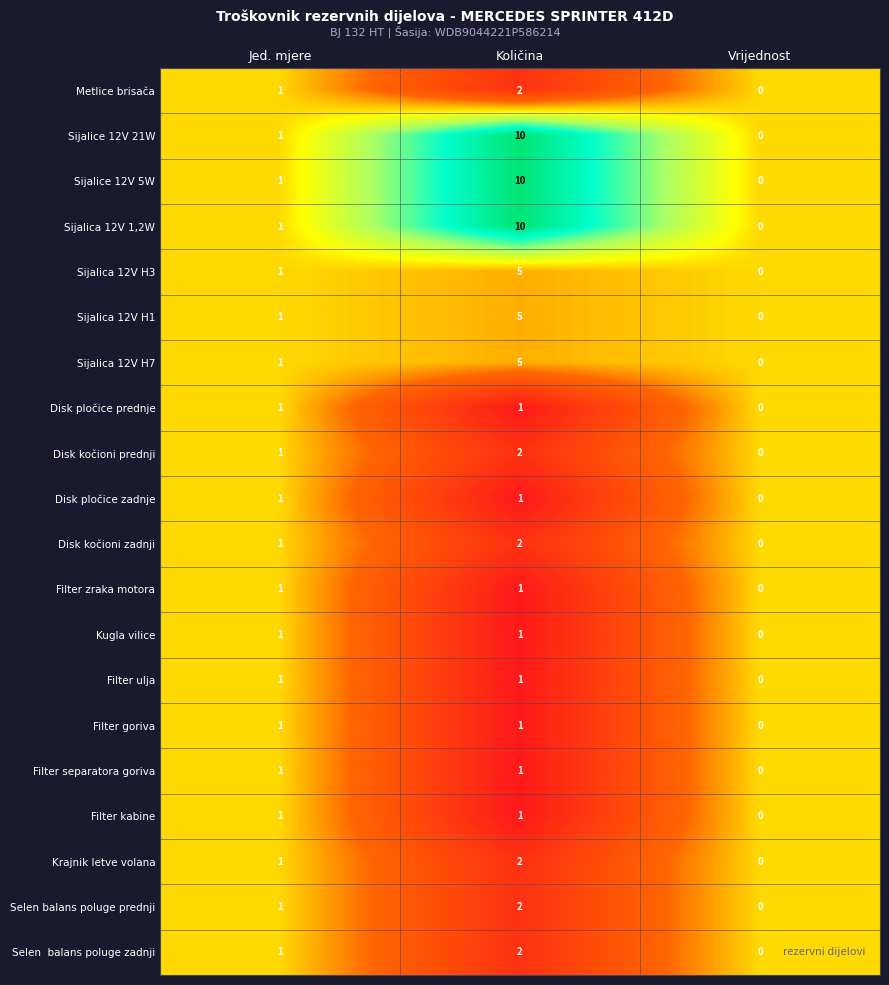

Which category has the highest value across all series?

Količina